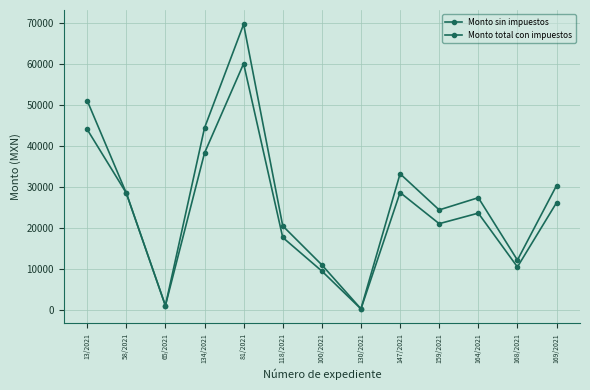

How many lines are shown in the chart?

2